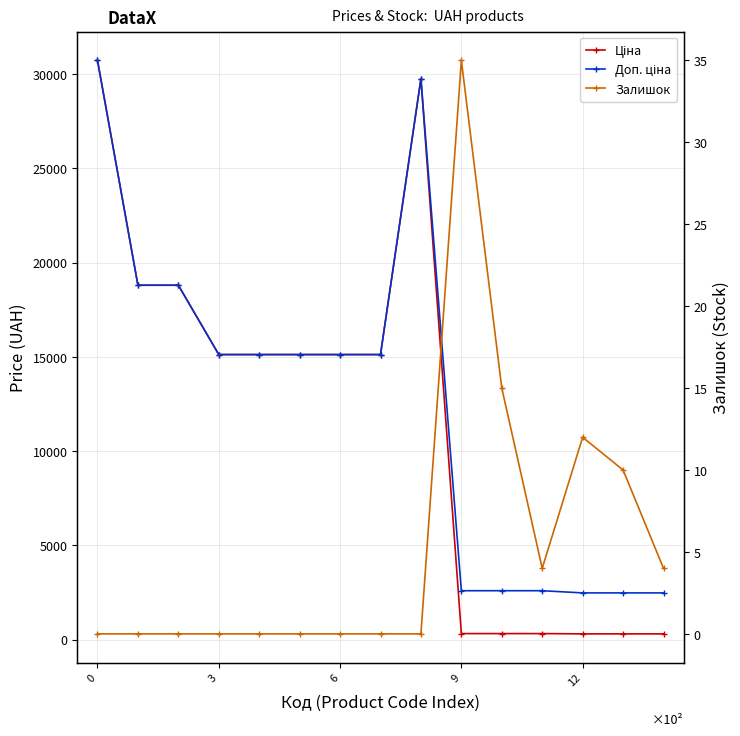

Is it true that Доп. ціна equals 6594.2 at 3?

False